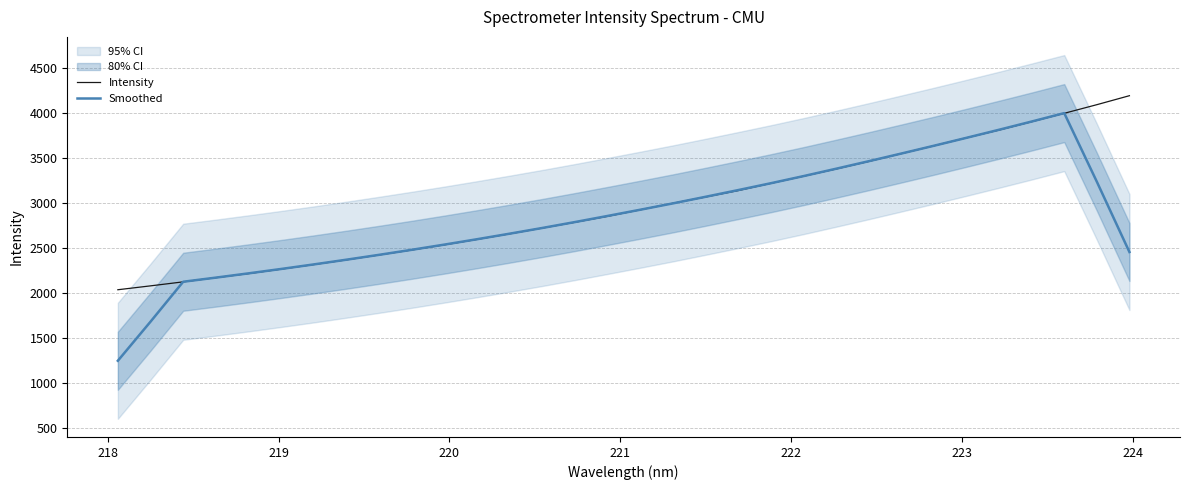

Where do Intensity and Smoothed first cross each other?

218 and 219